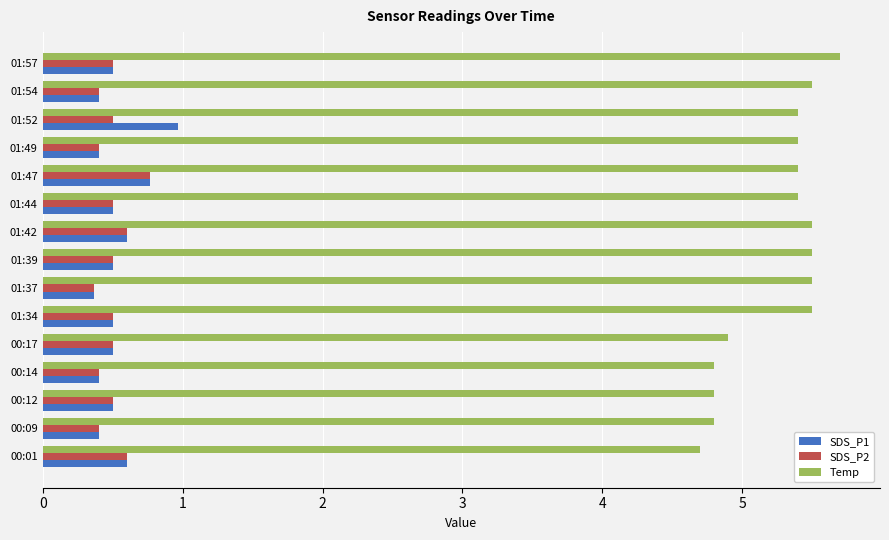

What are all the series names shown in the legend?

SDS_P1, SDS_P2, Temp